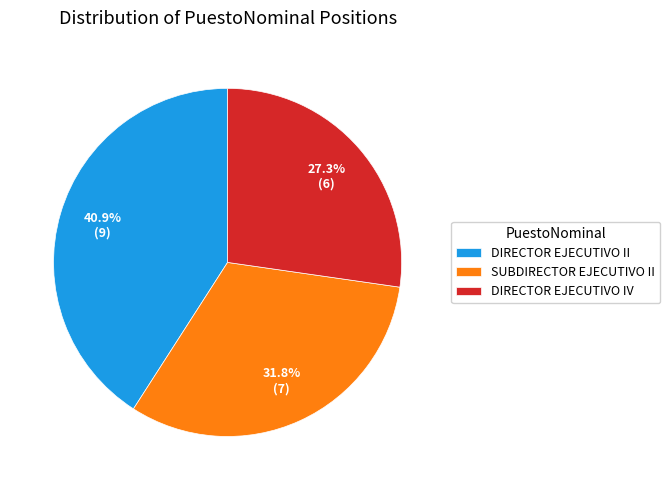

How much of the chart is everything except DIRECTOR EJECUTIVO II?

59.1%